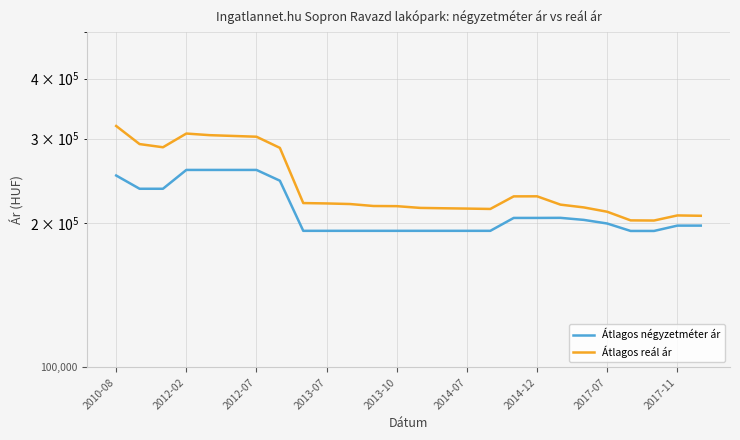

How many values in the Átlagos négyzetméter ár series exceed 199500?

12